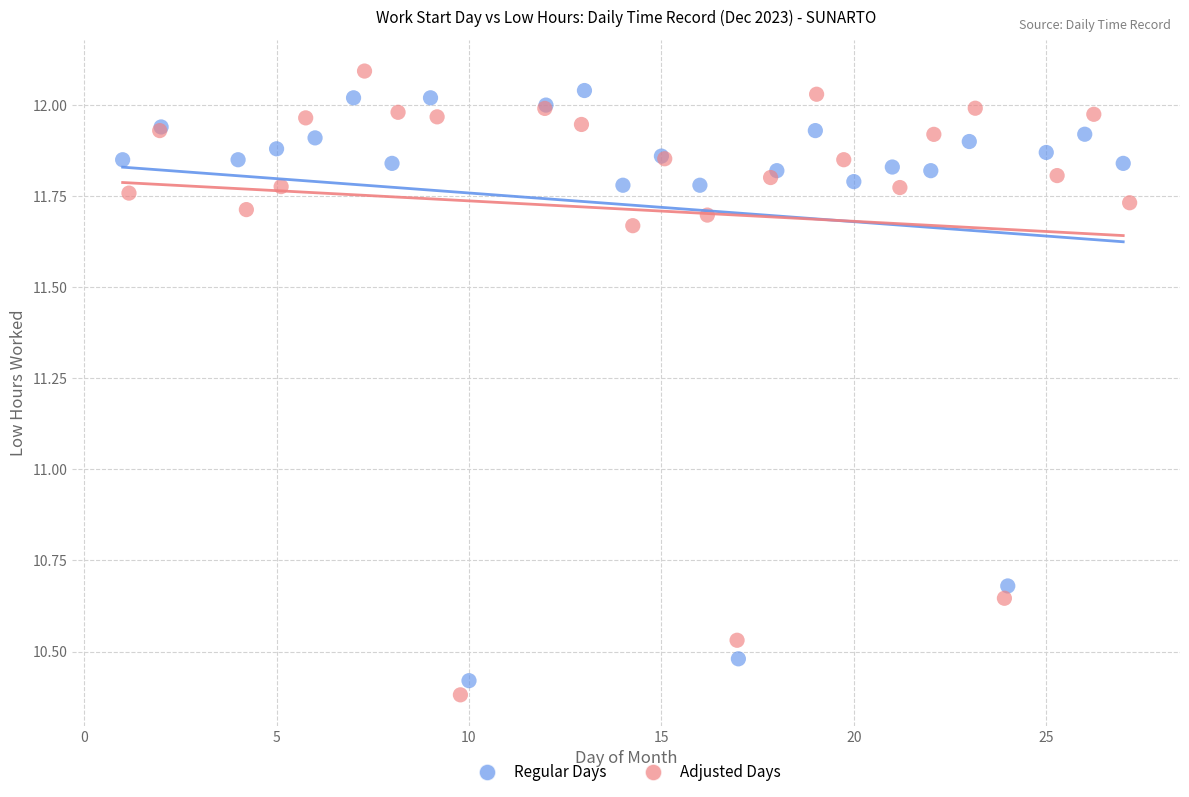

Which series has the largest Y range (max minus min)?

Adjusted Days